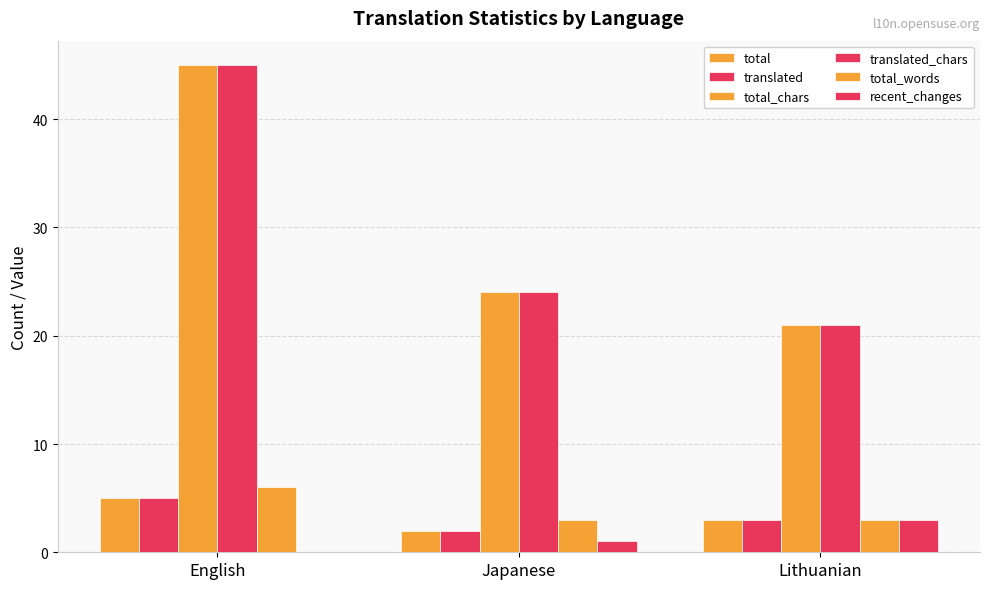

Which series has the widest spread of values?

total_chars